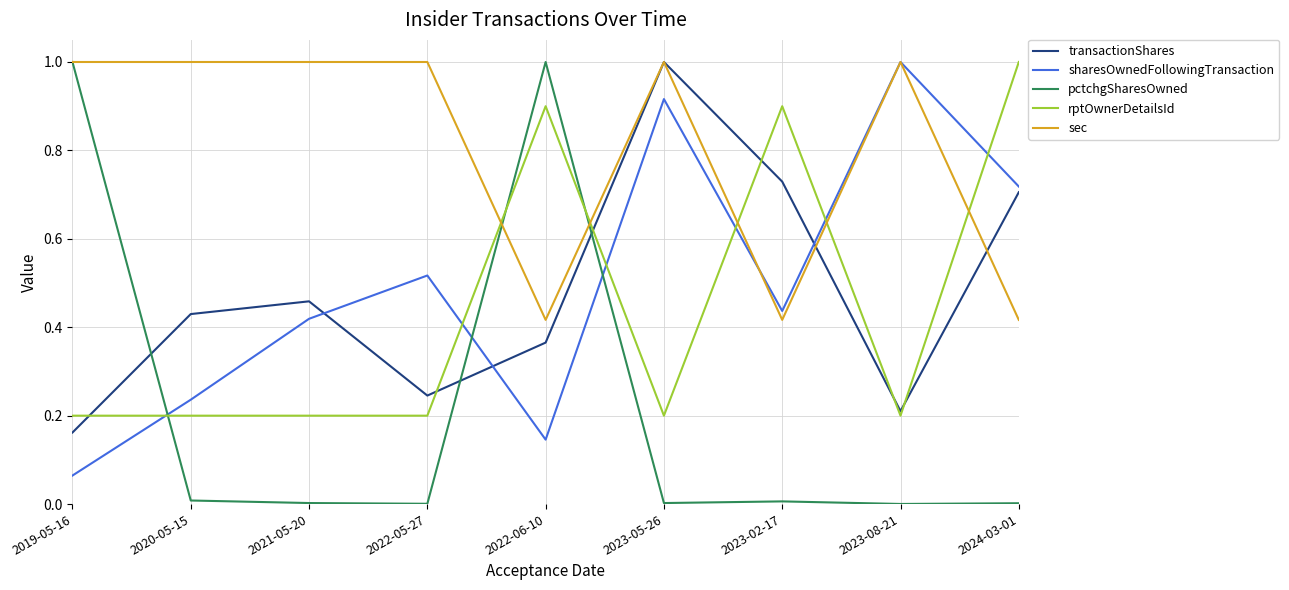

Is the value of pctchgSharesOwned at 2023-02-17 greater than the value of rptOwnerDetailsId at 2023-05-26?

No